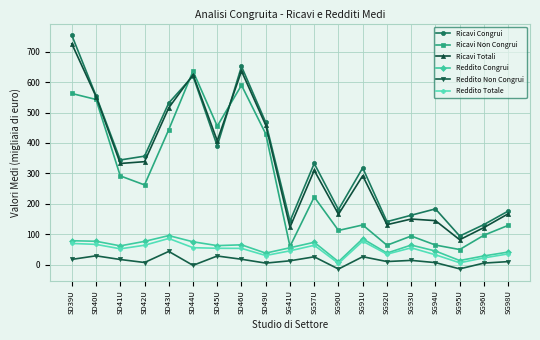

The Ricavi Totali series shows 65.0 at SG91U. True or false?

False